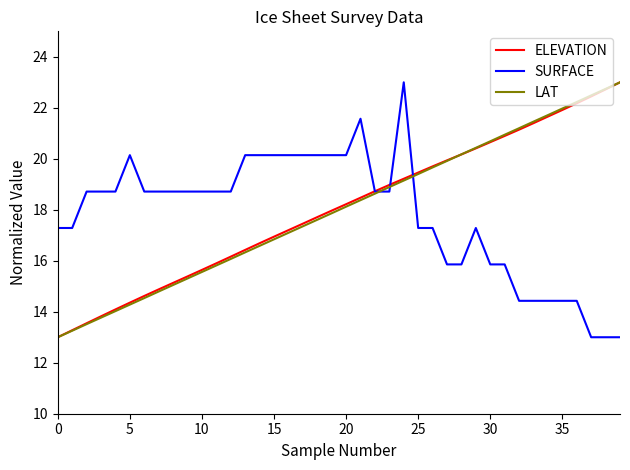

What is the minimum value for ELEVATION?

13.0